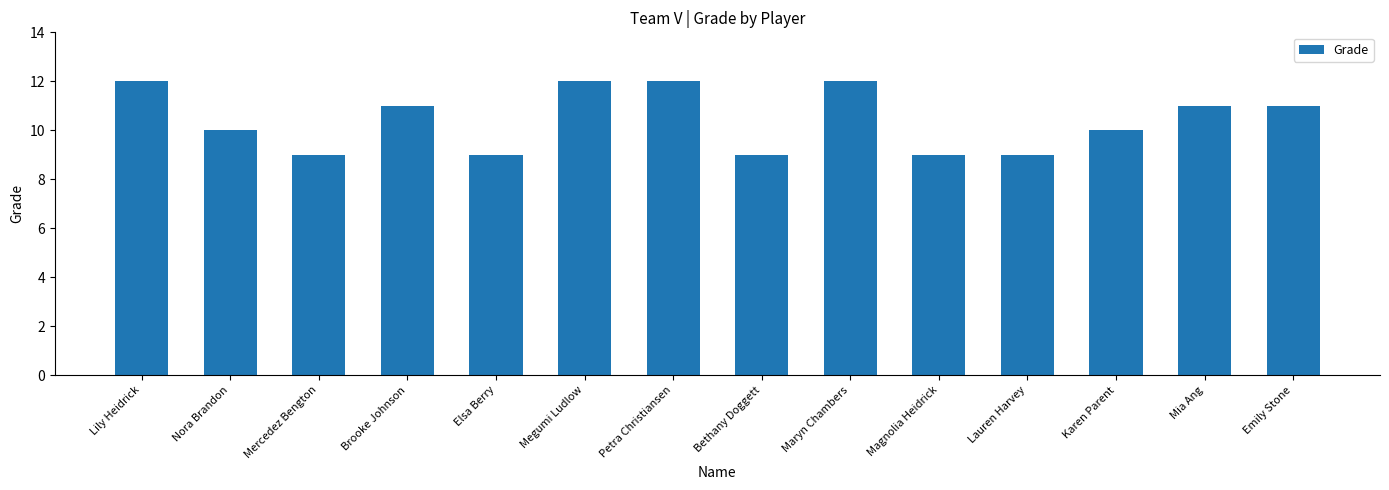

What is the difference between the maximum and minimum values?

3